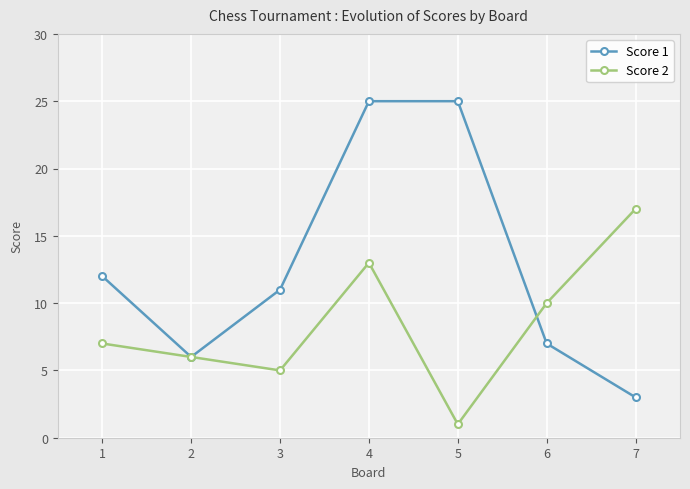

The value of Score 2 at 7 is 29. True or false?

False